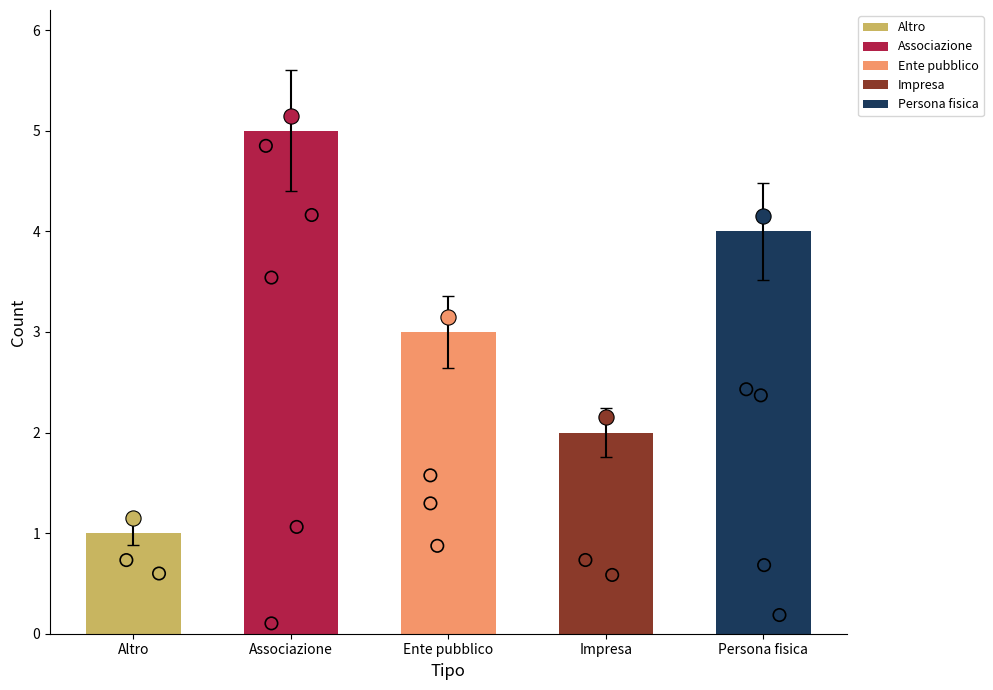

What is the ratio of the value at Ente pubblico to the value at Impresa?

1.5